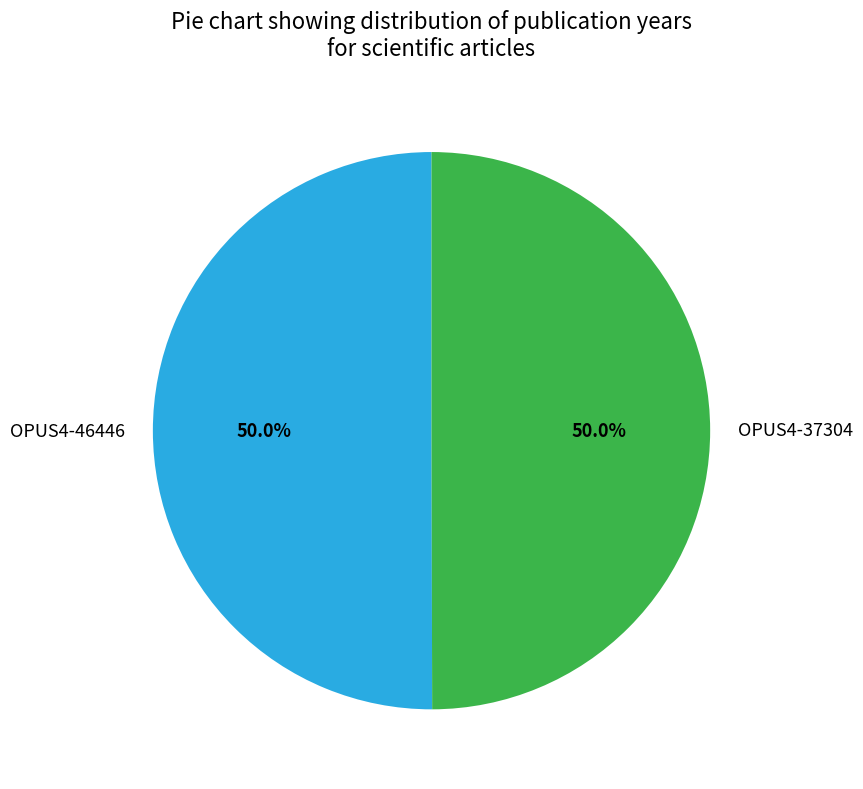

Combined, do OPUS4-37304 and OPUS4-46446 account for over 50%?

Yes